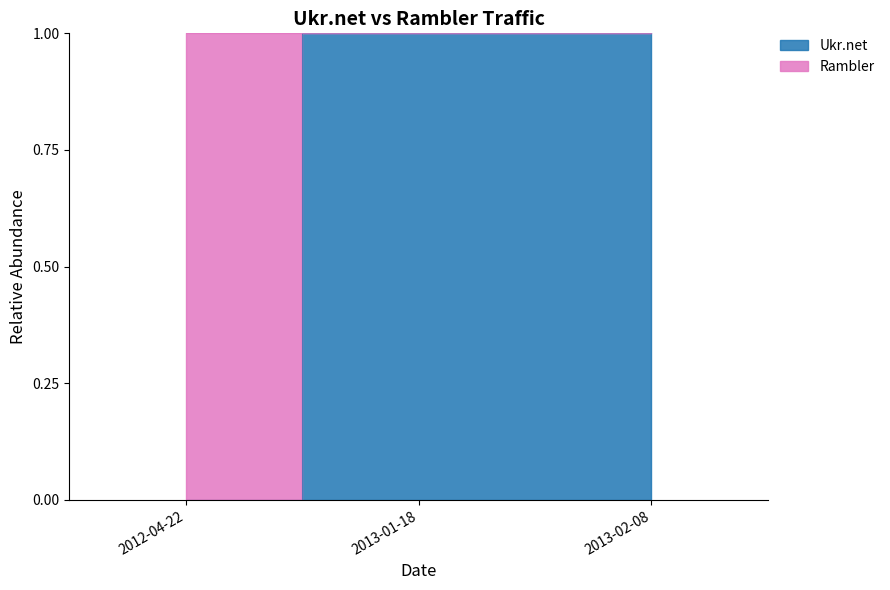

What is the sum of the values at 2013-01-18 and 2013-02-08?

2